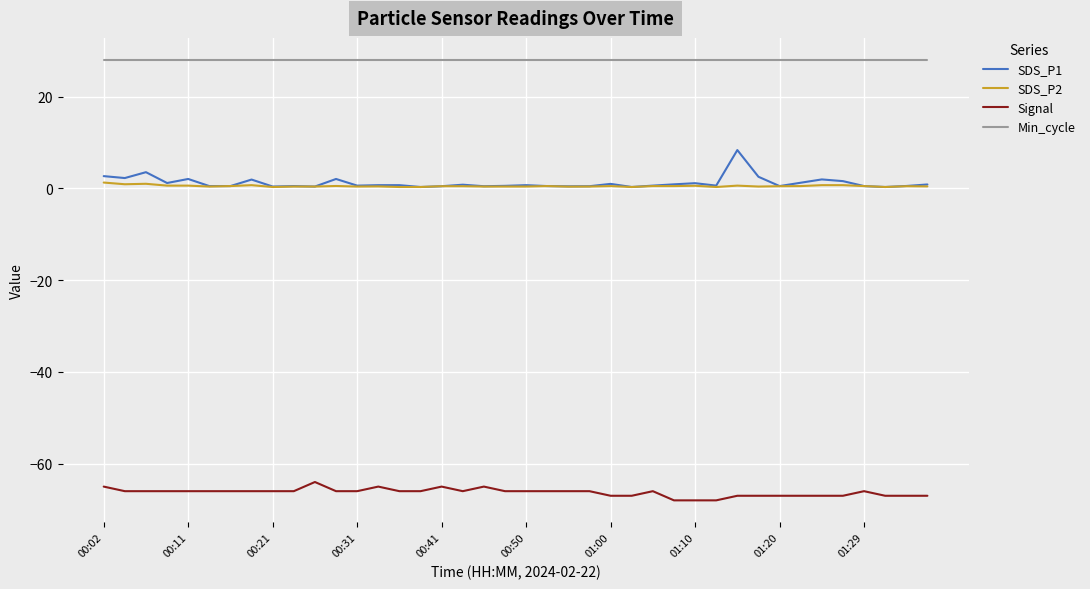

What is the minimum value shown in the chart?

-68.0